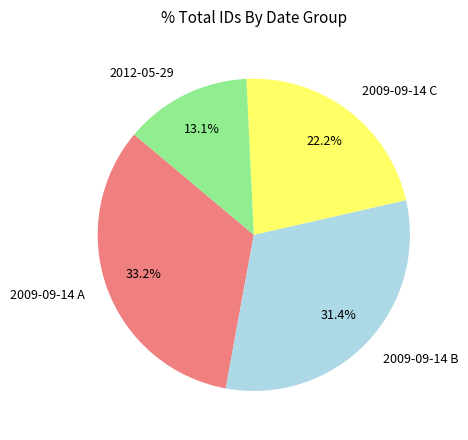

Is there any slice that represents more than half of the pie?

No